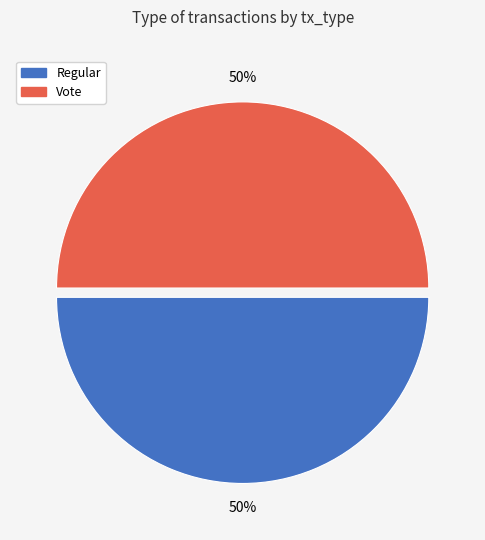

Approximately how many times larger is the value at Regular compared to Vote?

1.0